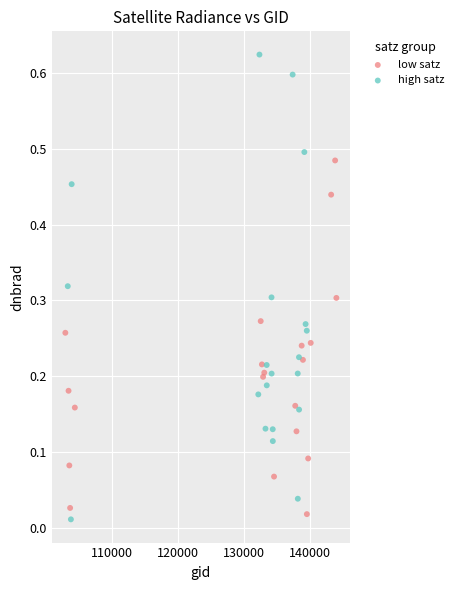

Which series reaches the maximum Y coordinate?

high satz